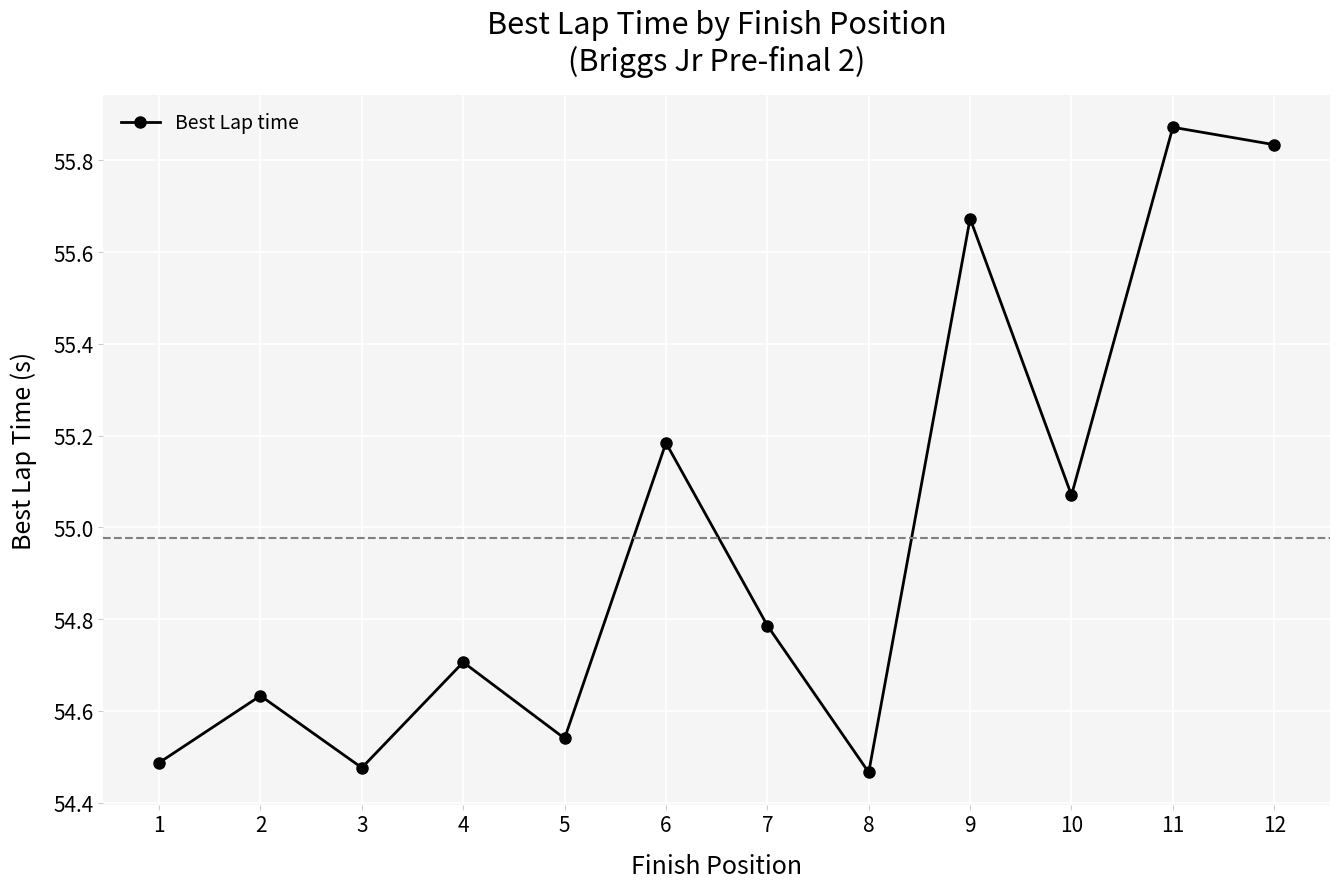

At which category does the data reach its first local peak?

2